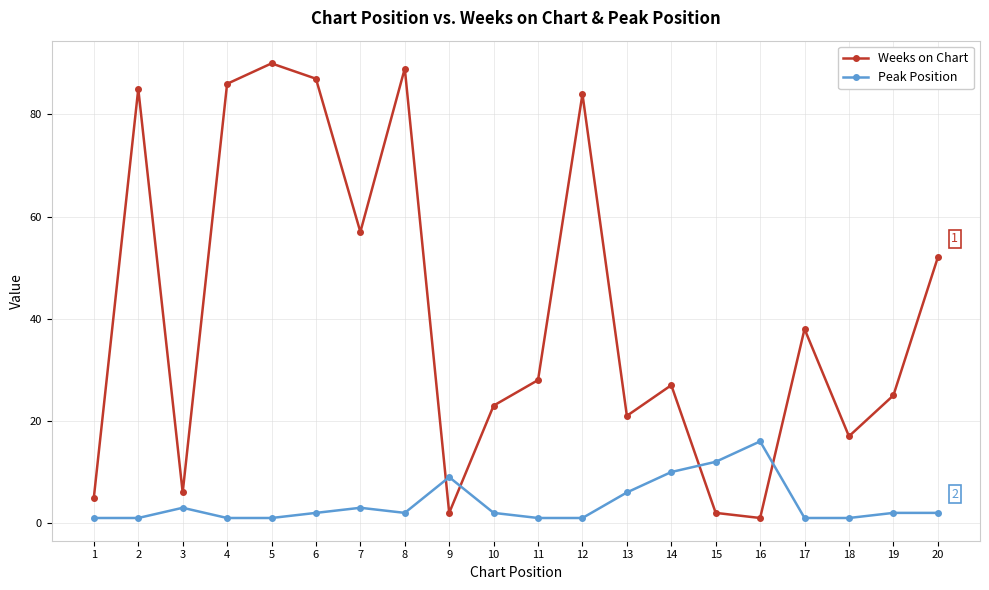

Which series has the largest range (max minus min)?

Weeks on Chart